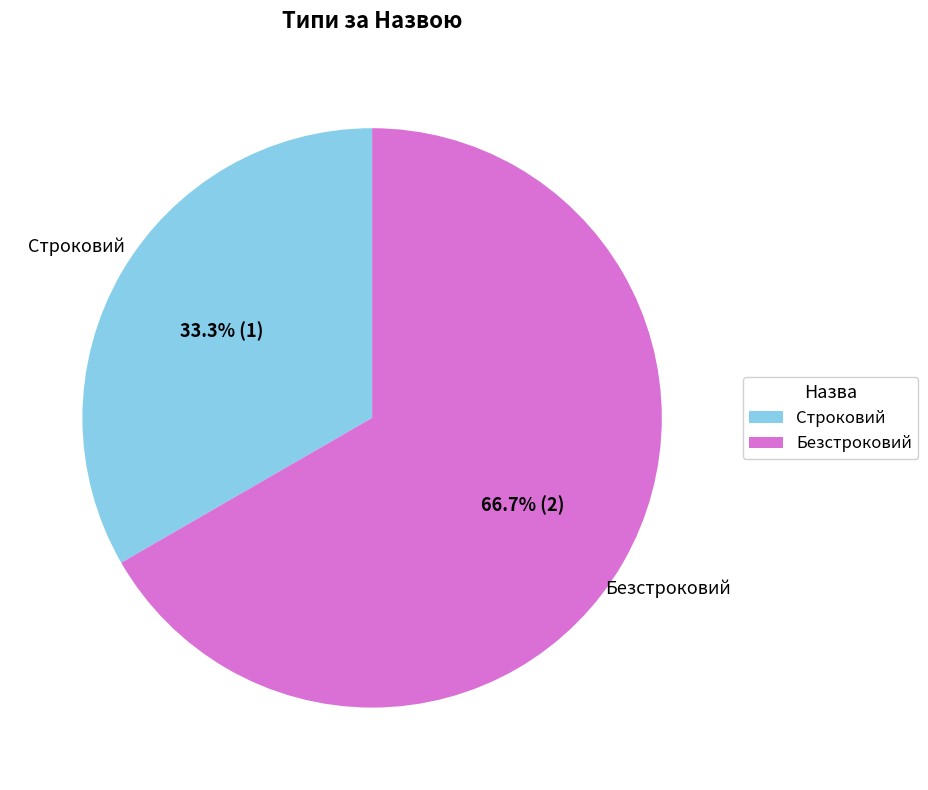

Rank the categories by value from lowest to highest.

Строковий, Безстроковий